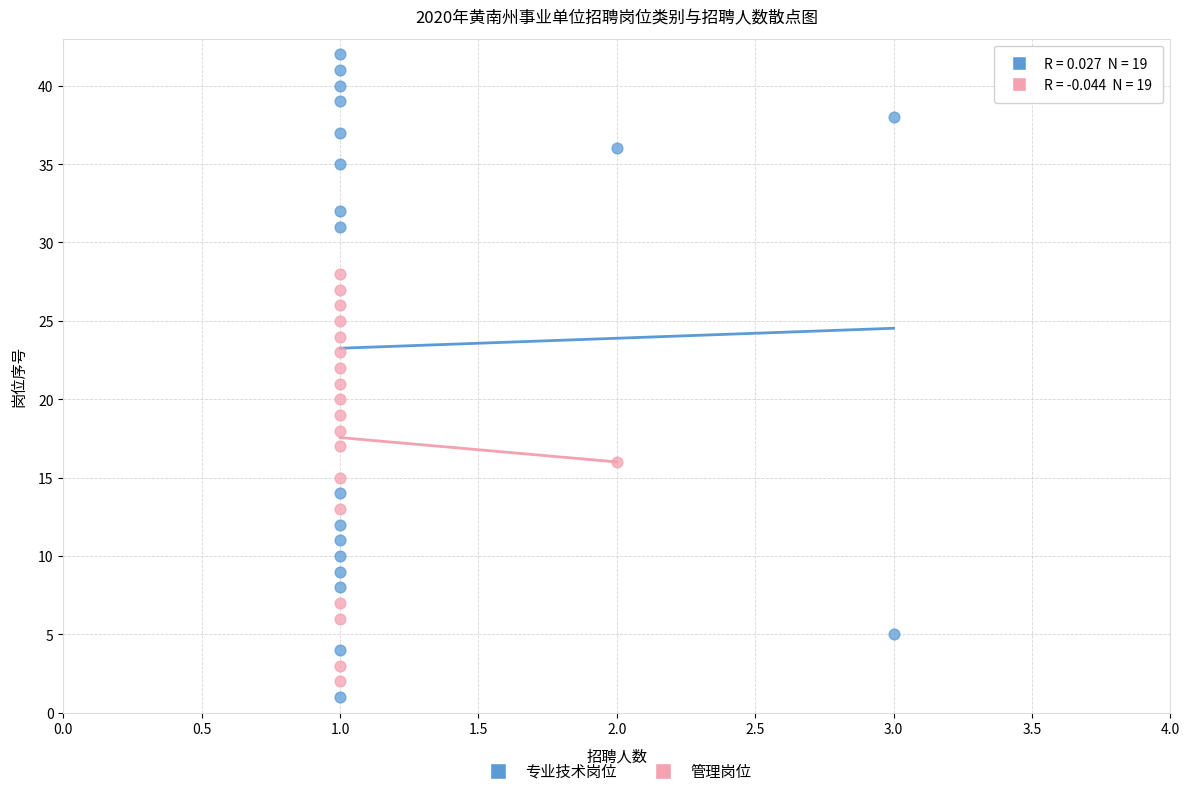

Which series reaches the maximum Y coordinate?

专业技术岗位